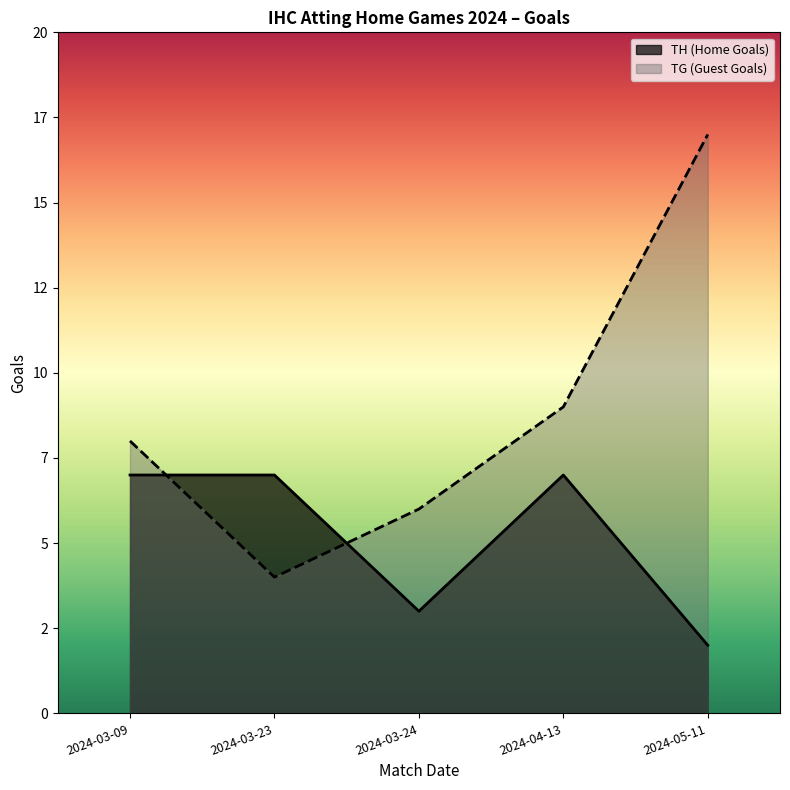

What is the difference between the maximum and minimum values in the TH series?

5